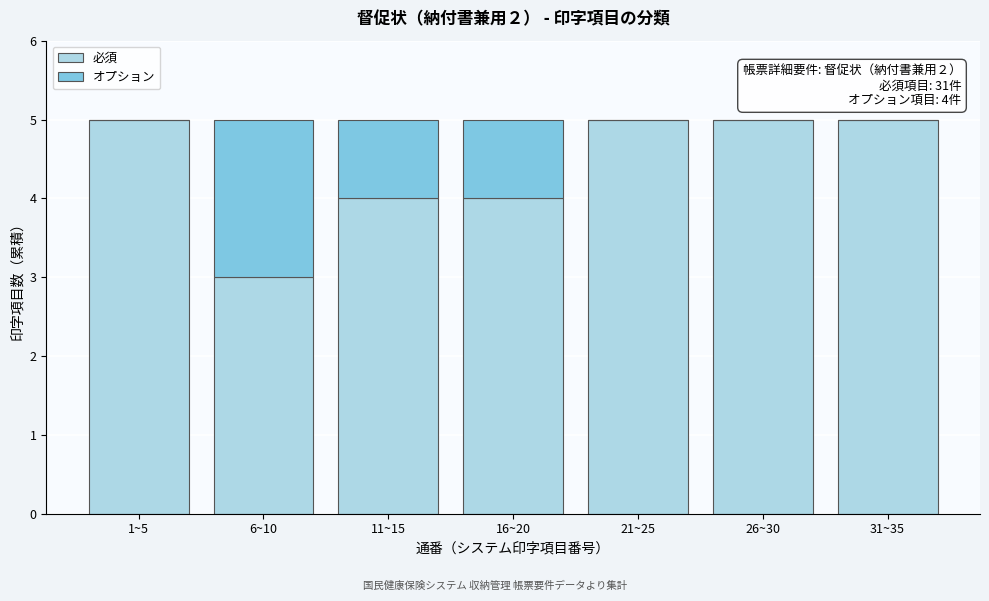

Reading right to left, transcribe the values for 必須.

31~35=5	26~30=5	21~25=5	16~20=4	11~15=4	6~10=3	1~5=5